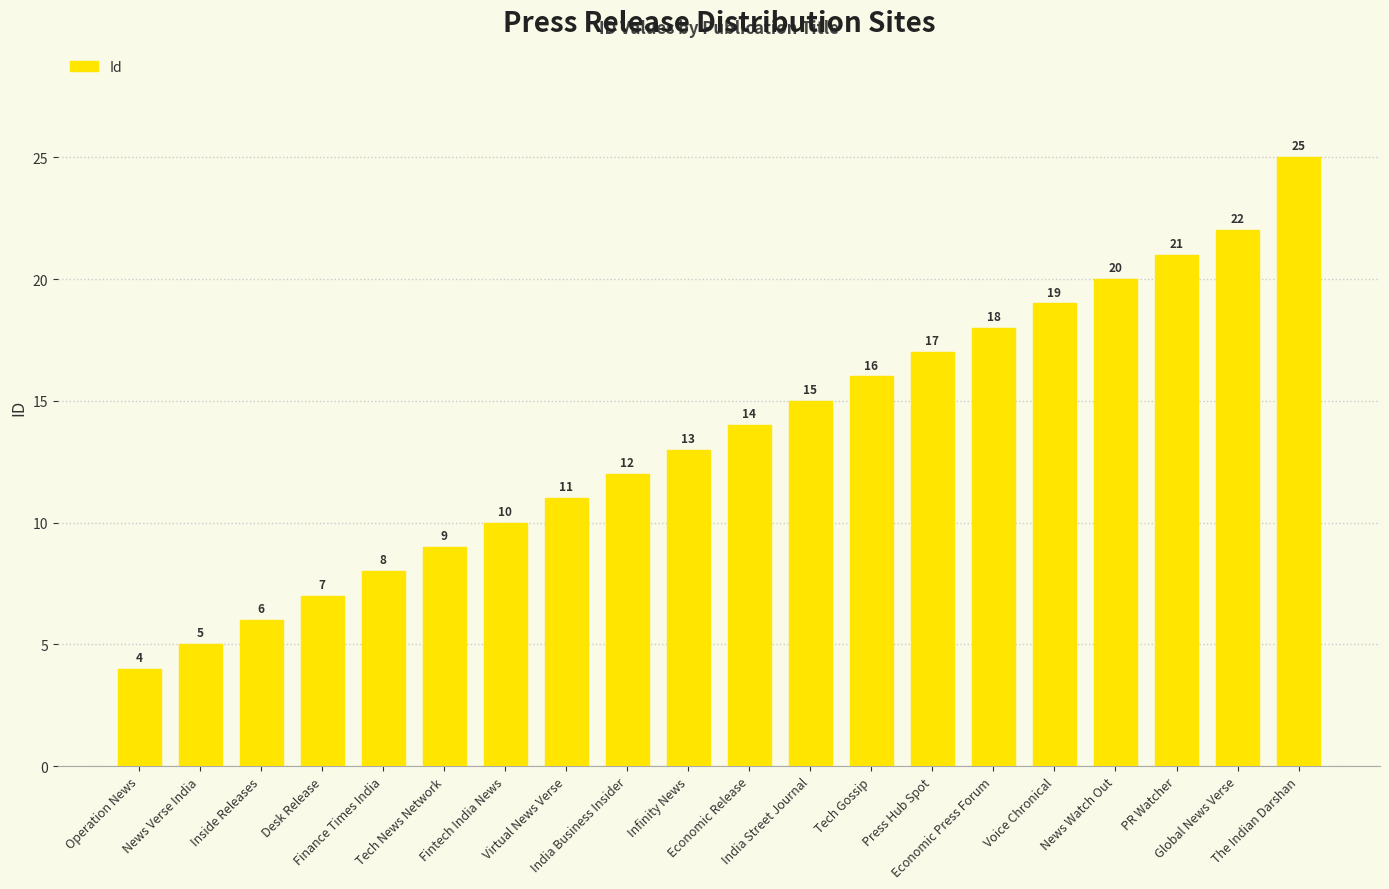

What is the greatest value displayed?

25